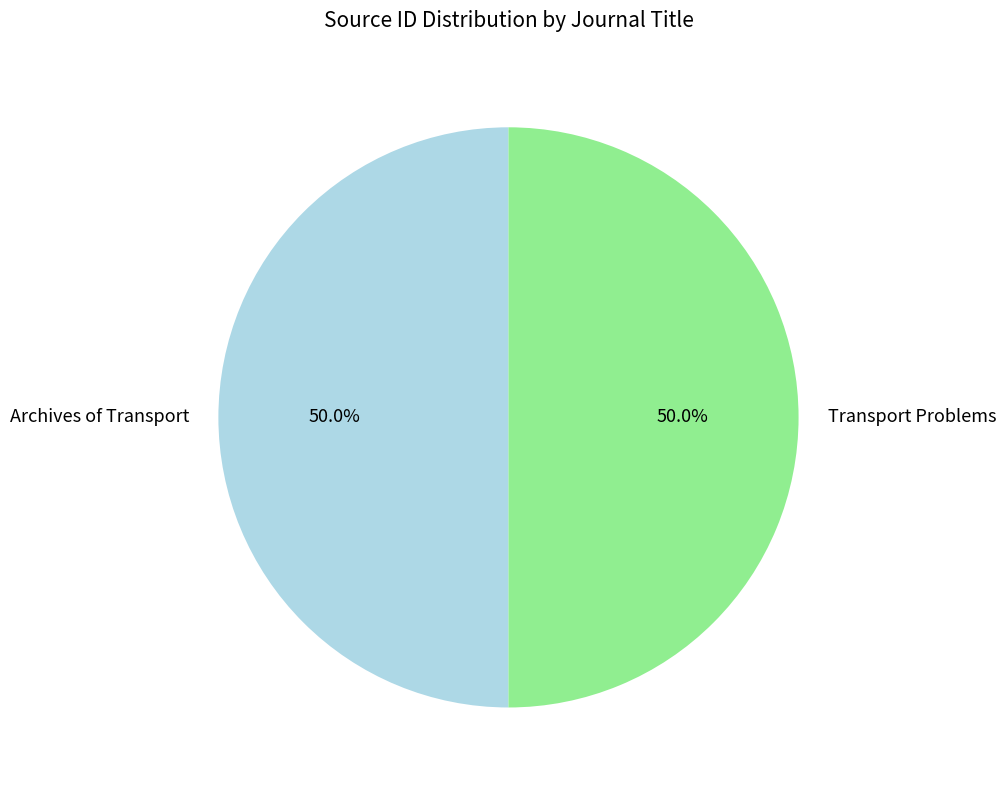

How many slices are in this pie chart?

2